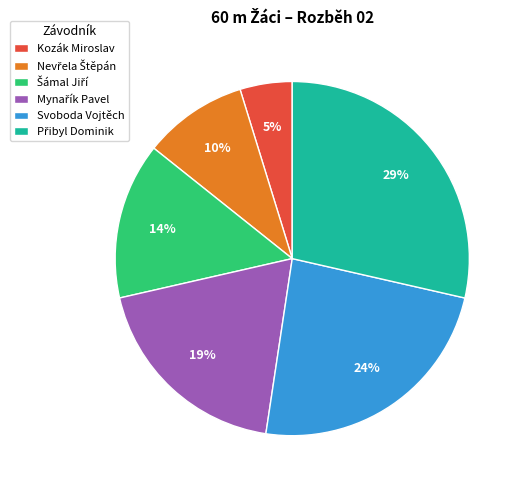

To the nearest percent, what is the average slice percentage?

17%